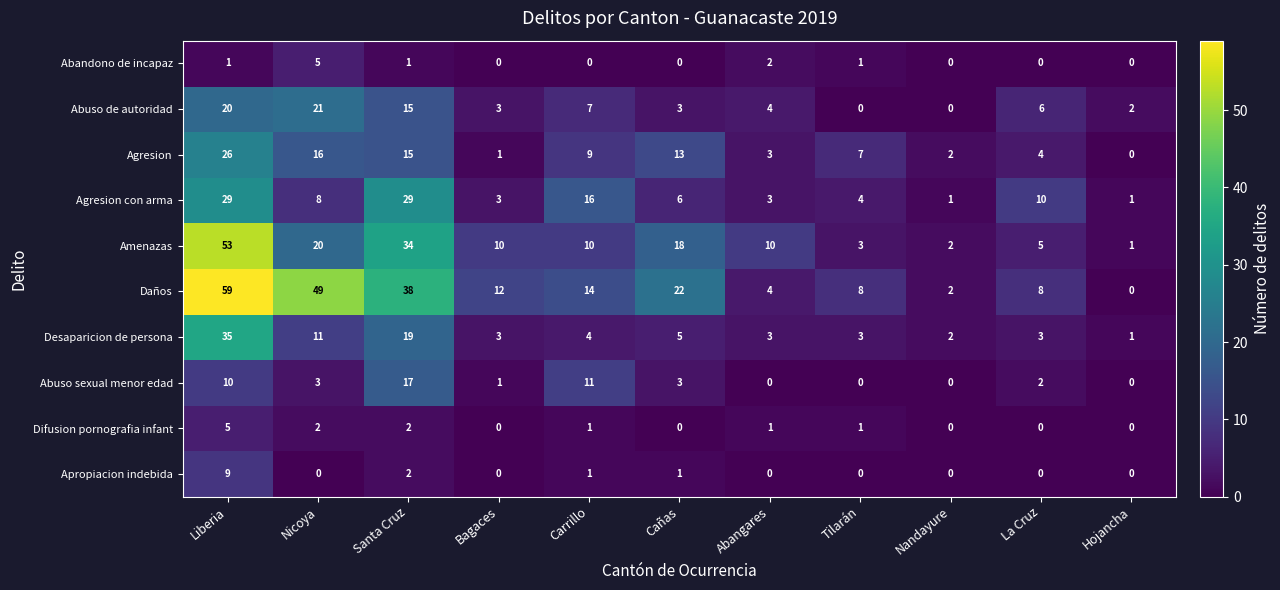

What is the difference between the highest and lowest values at Bagaces?

12